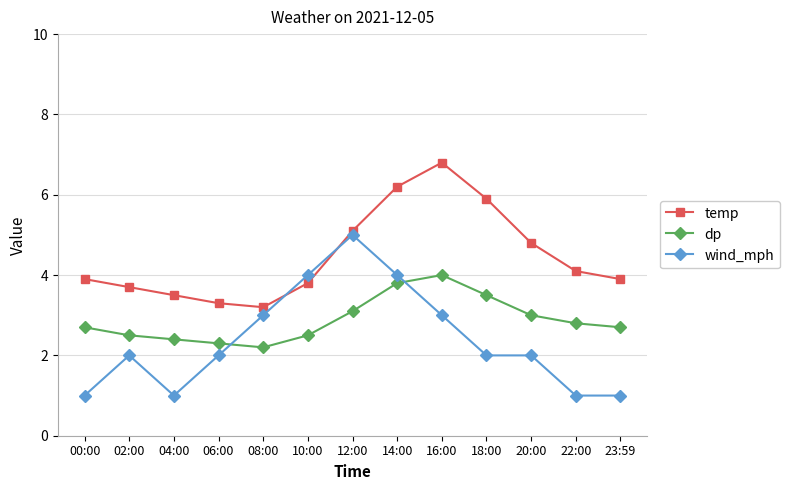

What is the label of the 1st point from the left?

00:00